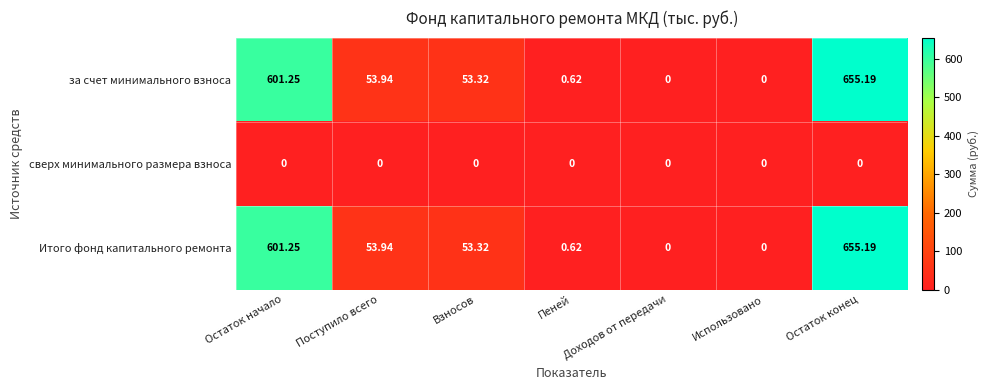

At which label does за счет минимального взноса first exceed 53?

Остаток начало